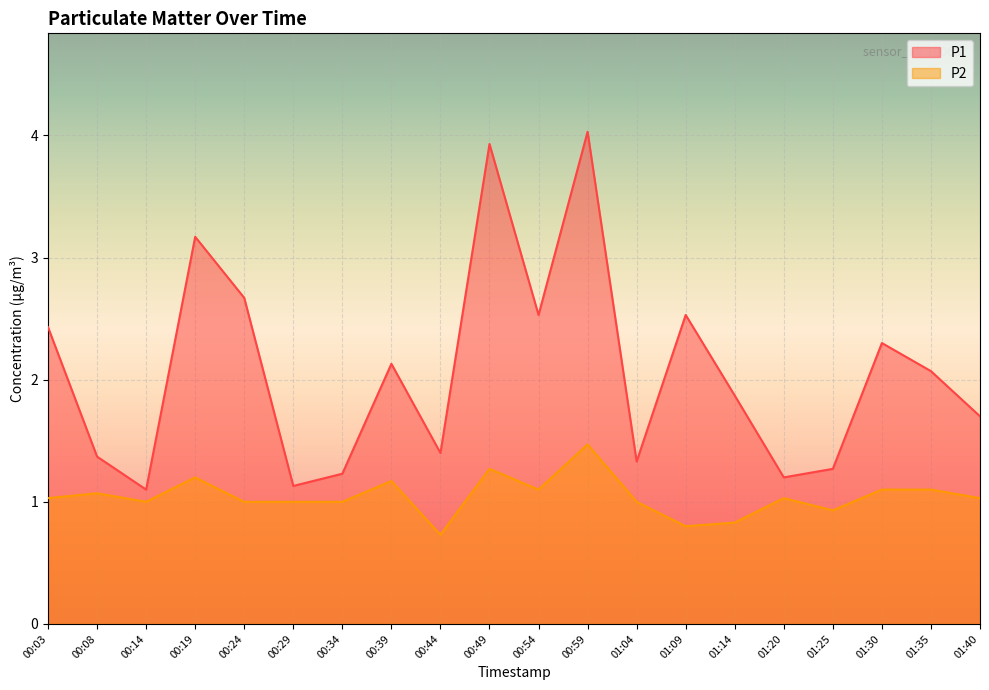

Does the chart display data point markers on the line(s)?

No